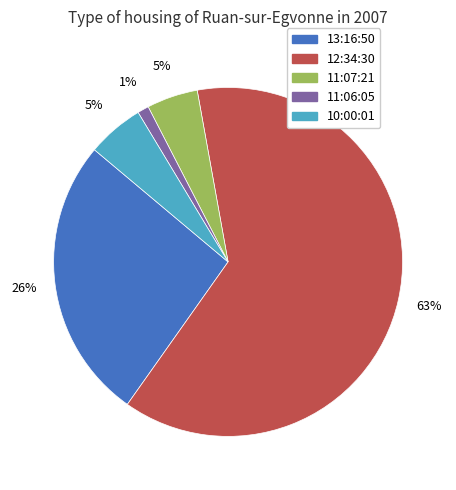

Is the sum of 13:16:50 and 10:00:01 greater than half?

No